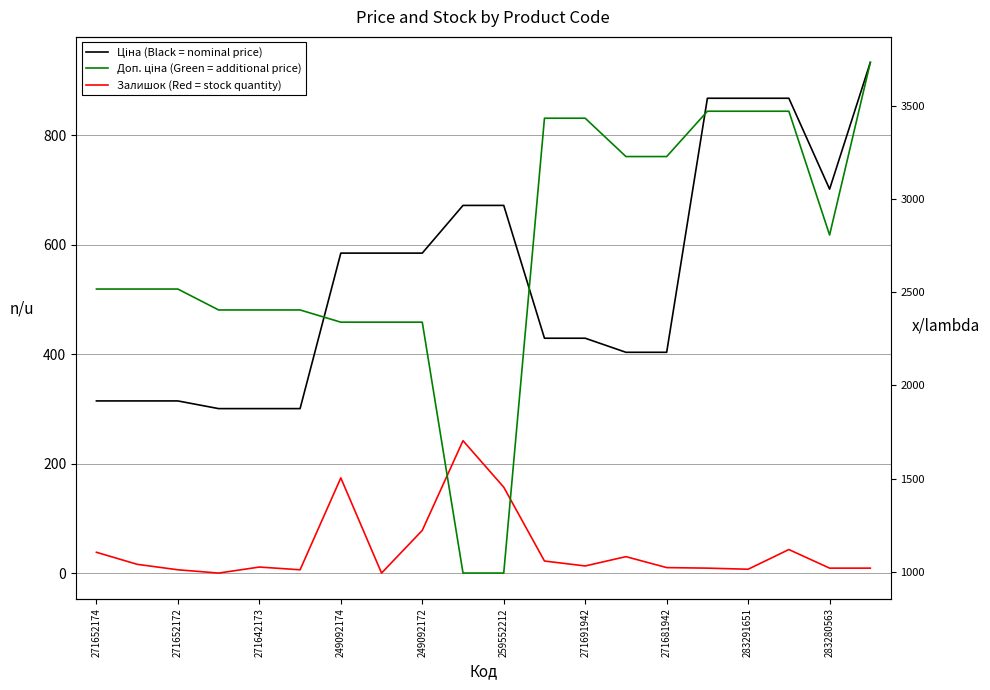

How many interior local valleys does the Залишок series have?

5